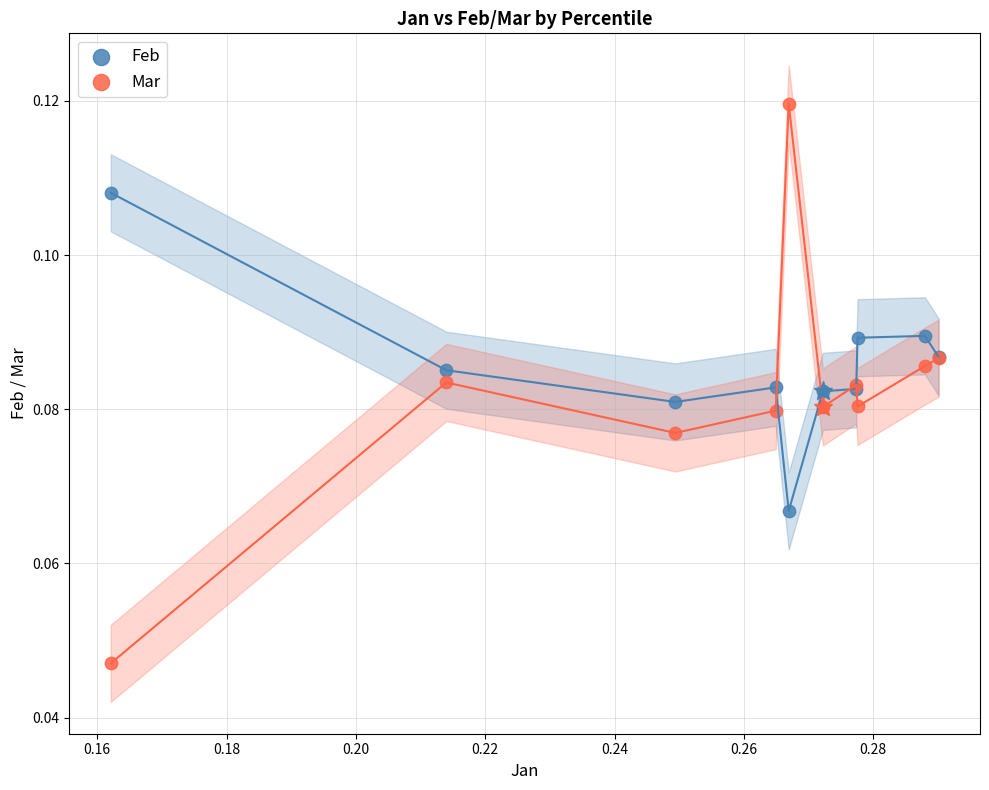

Which series has the largest Y range (max minus min)?

Mar